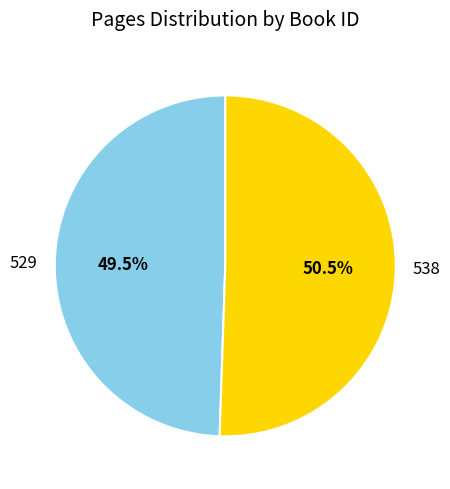

Which has a higher value, 538 or 529?

538